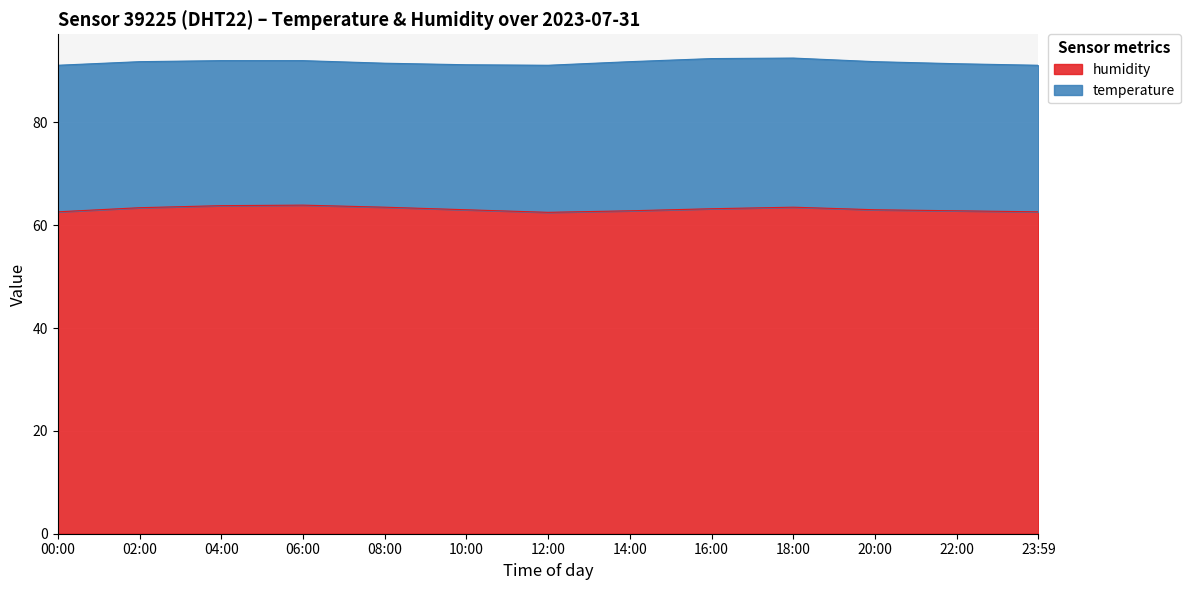

What is the minimum value shown in the chart?

62.5